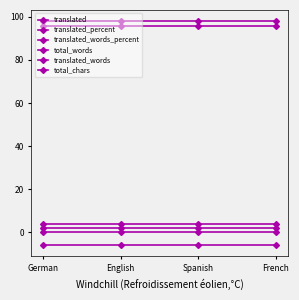

At which label is total_chars closest to 4?

German